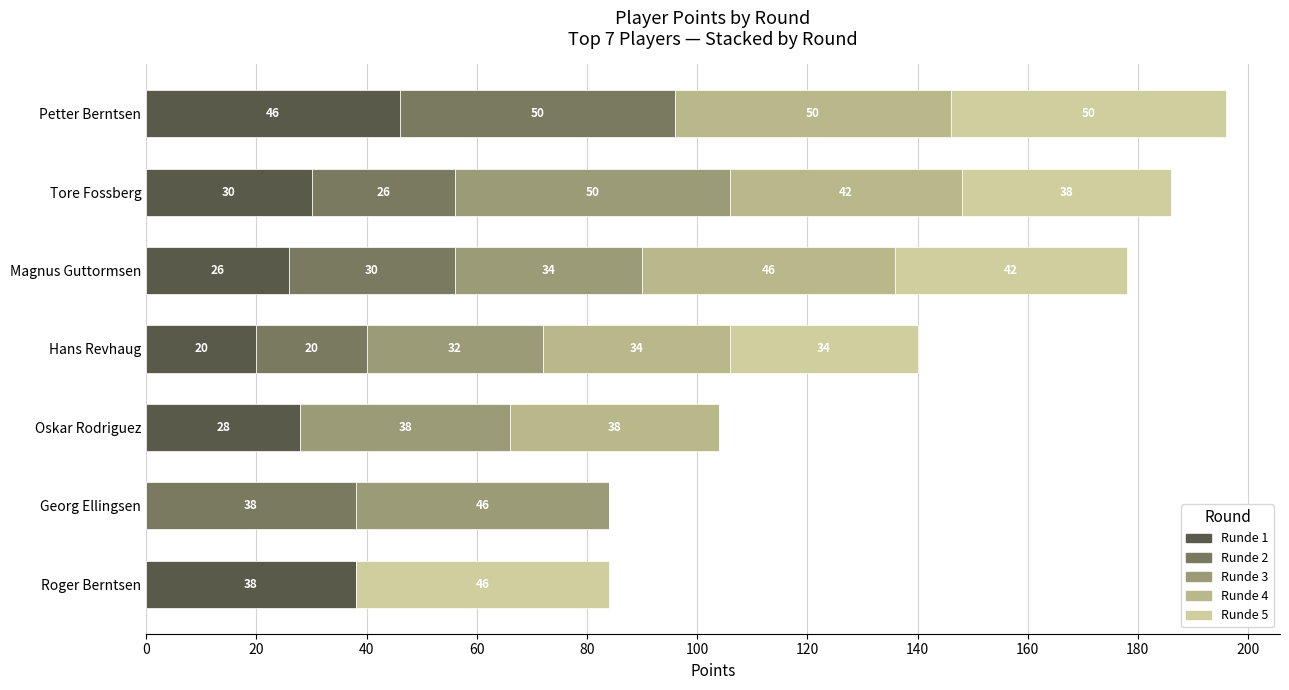

How many categories are shown in the chart?

7